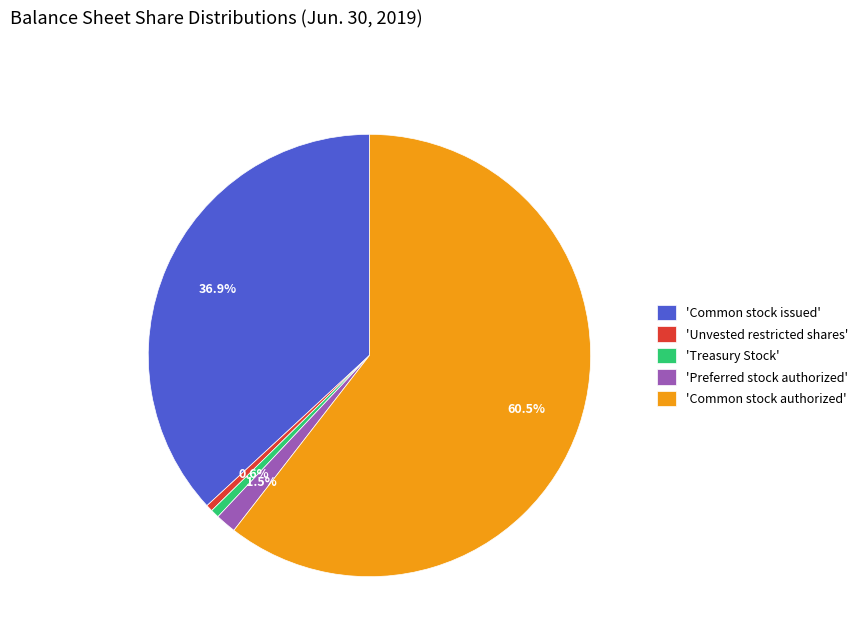

Which category has the biggest portion of the pie?

'Common stock authorized'